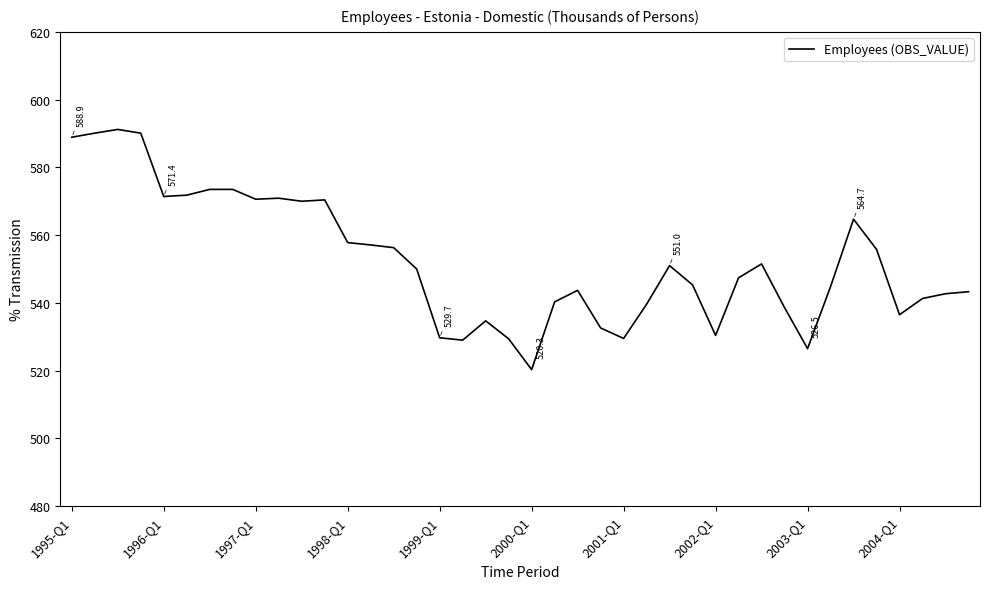

What is the minimum value shown in the chart?

520.3